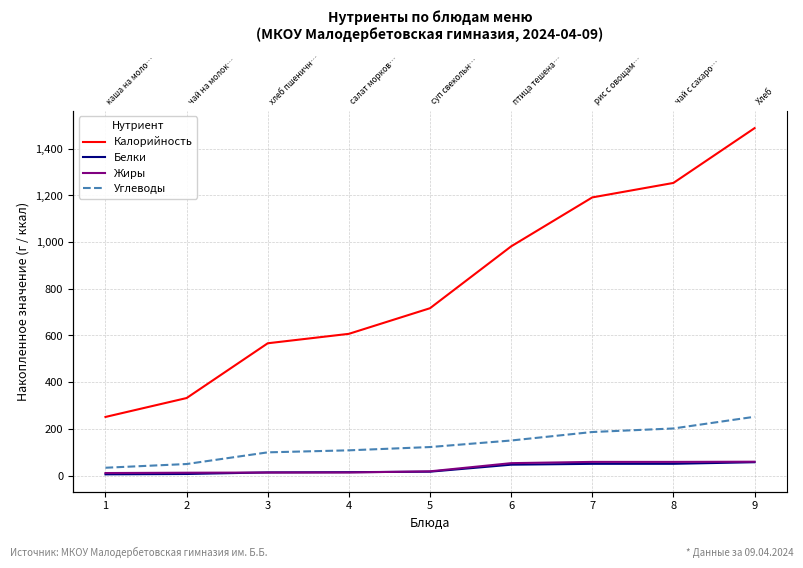

What is the average value of the Белки series?

28.9